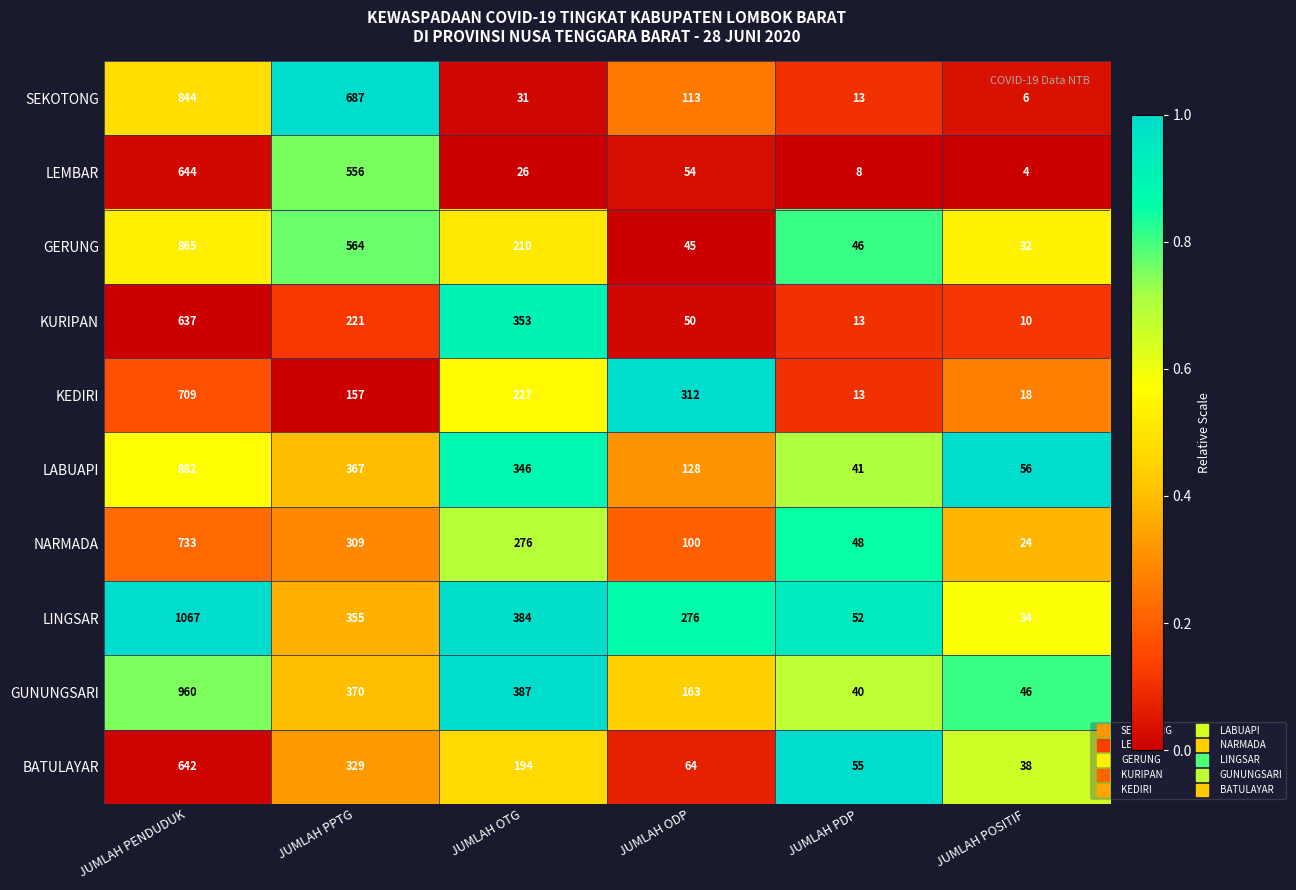

What is the average value of the GUNUNGSARI series?

328